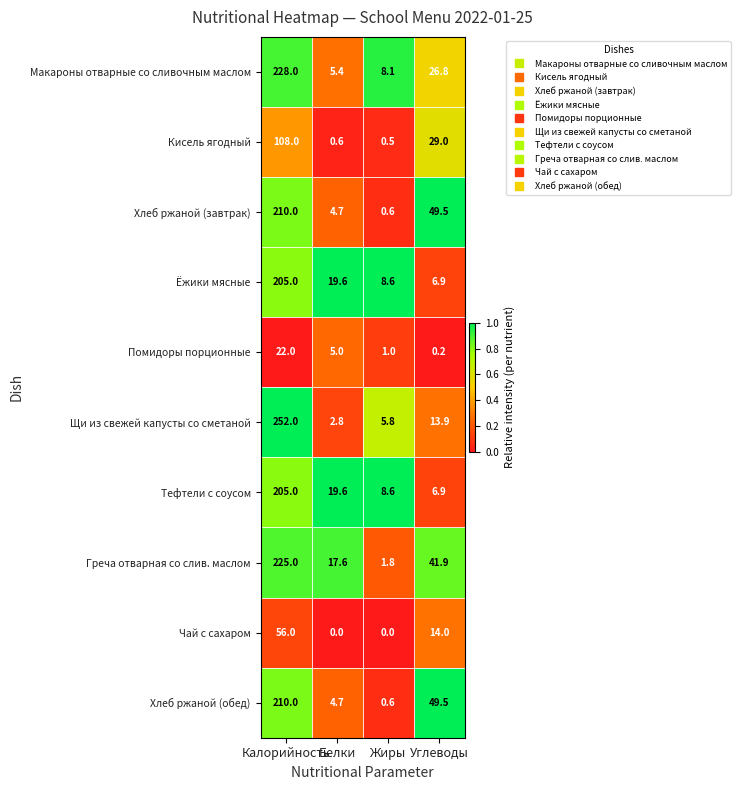

Which series has the widest spread of values?

Щи из свежей капусты со сметаной